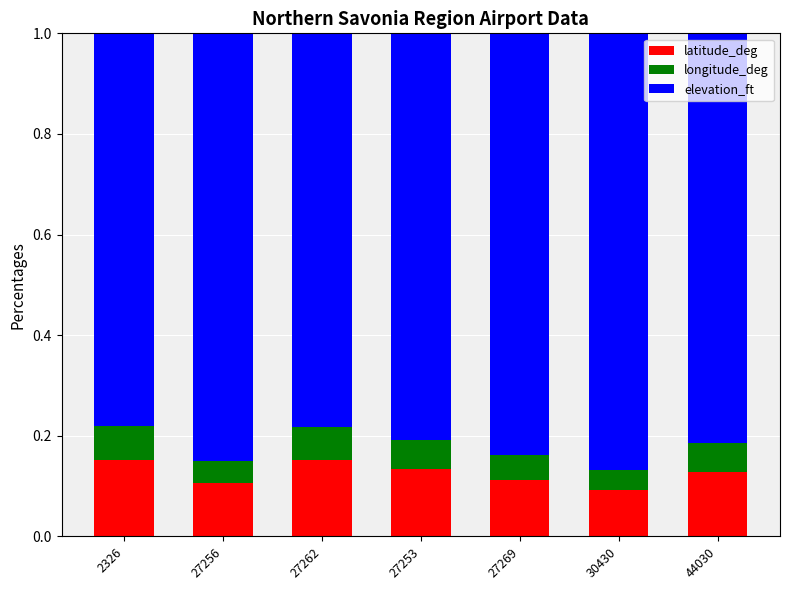

Are the bars horizontal?

No